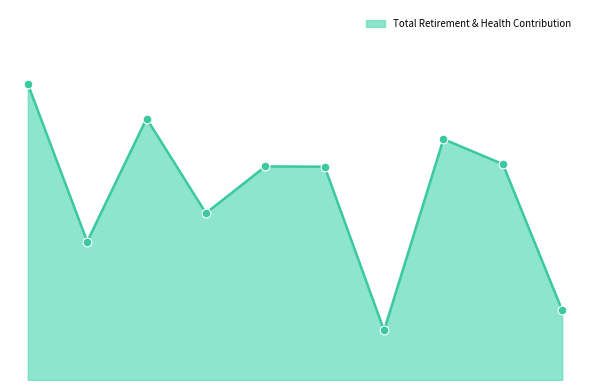

Is this an area chart (filled region under the line)?

Yes